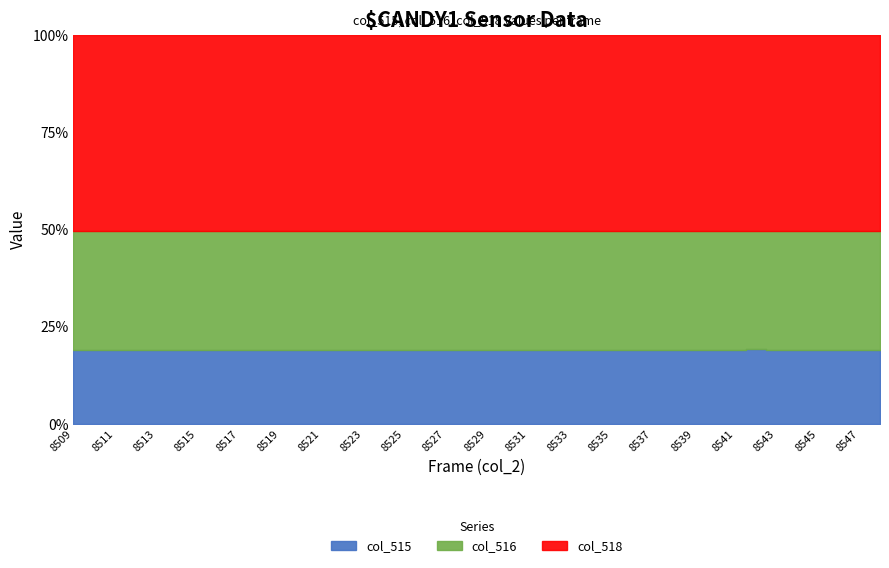

True or false: col_516 has more than 1 interior local peaks.

True